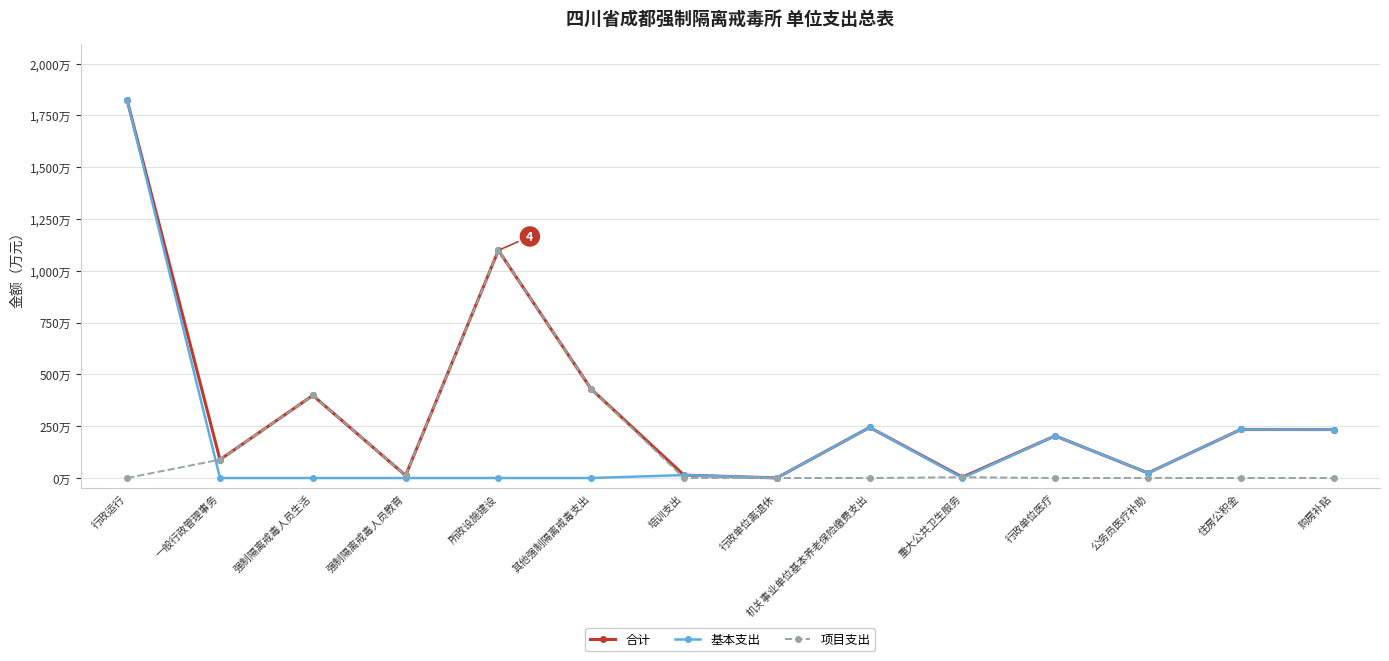

Where is 项目支出 nearest to the value 549?

其他强制隔离戒毒支出